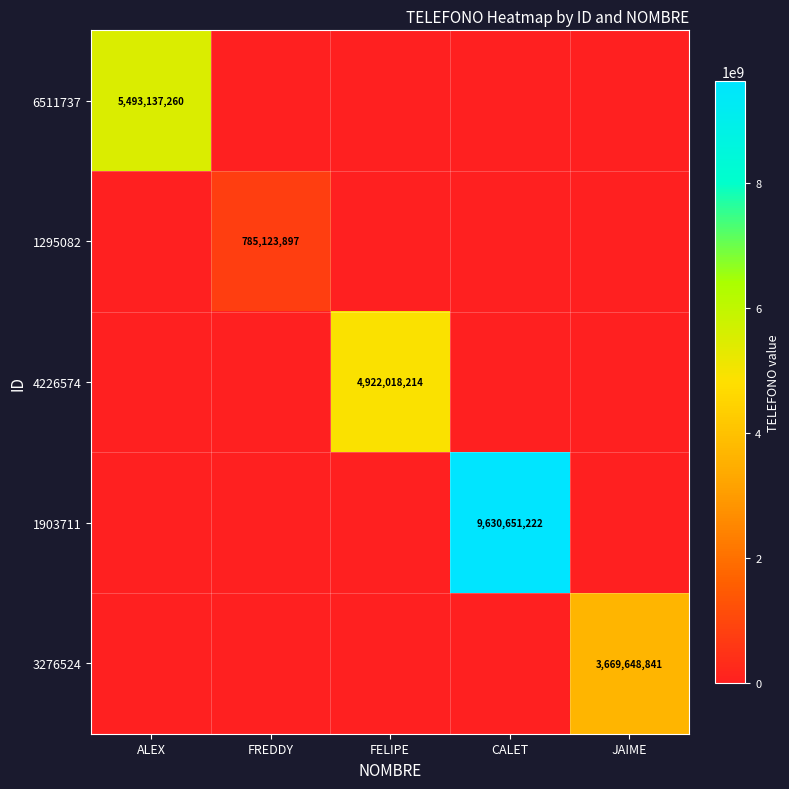

The 4226574 series shows 8439557319 at FELIPE. True or false?

False